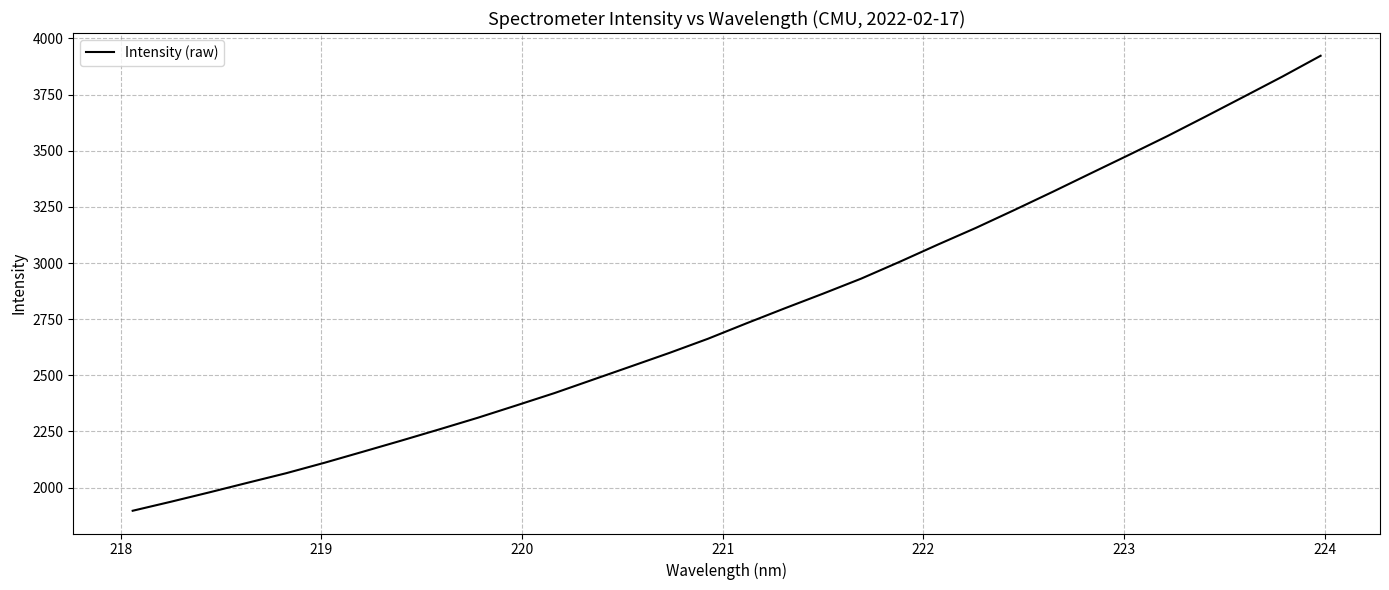

What is the minimum value shown in the chart?

1897.1